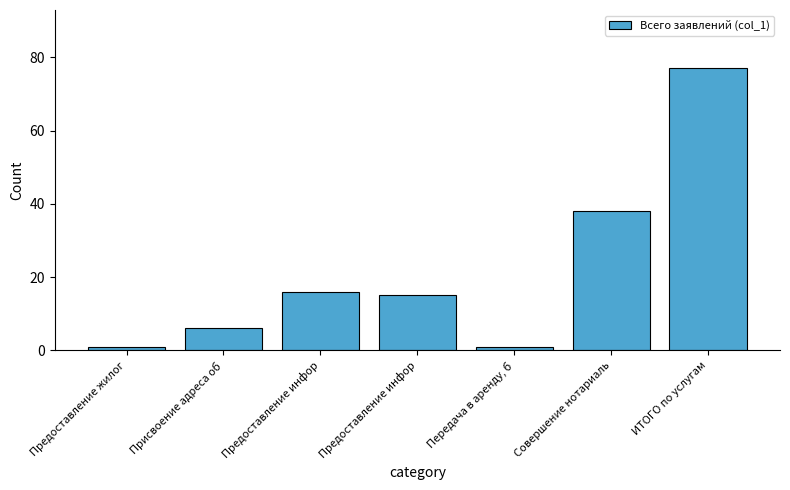

True or false: the data shows 118 at ИТОГО по услугам.

False